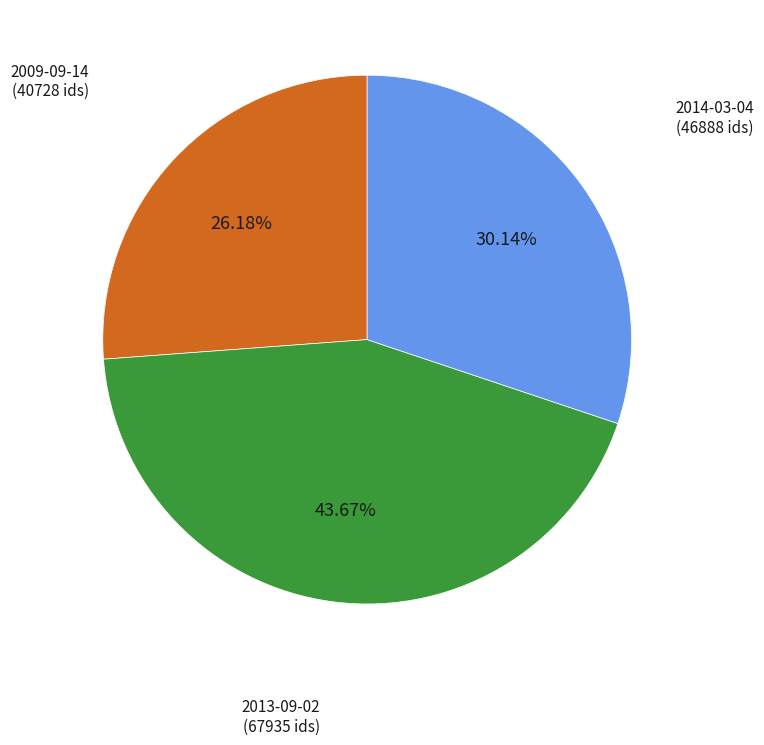

To the nearest percent, what is the average slice percentage?

33%